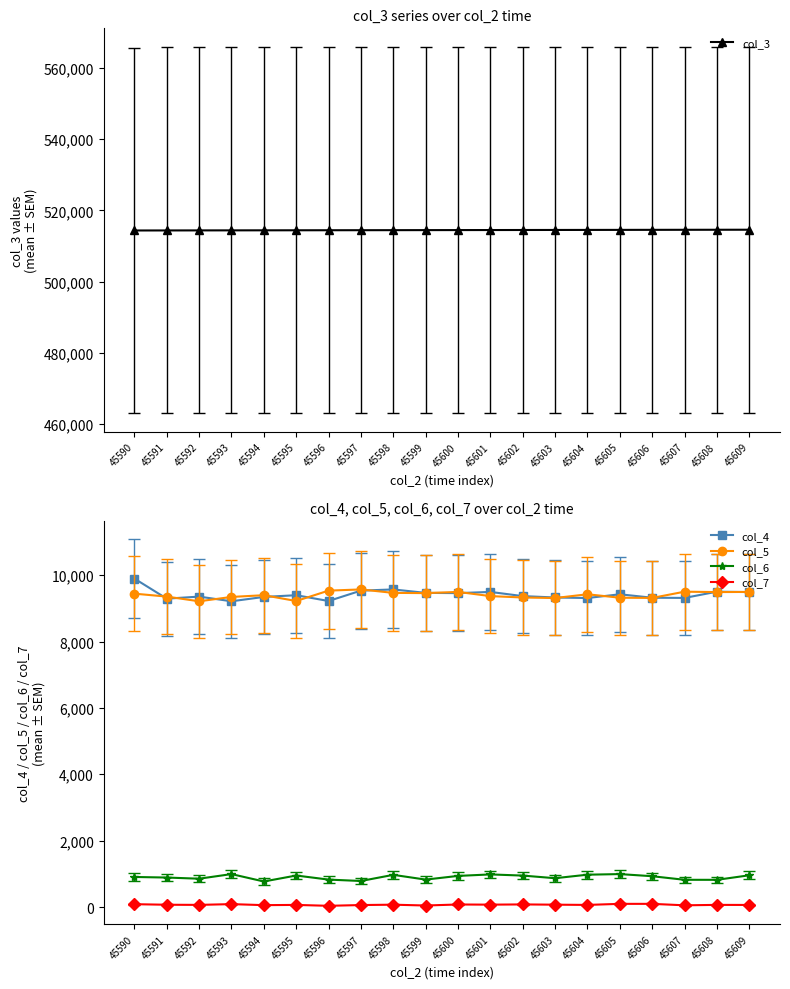

What are all the series names shown in the legend?

col_3, col_4, col_5, col_6, col_7